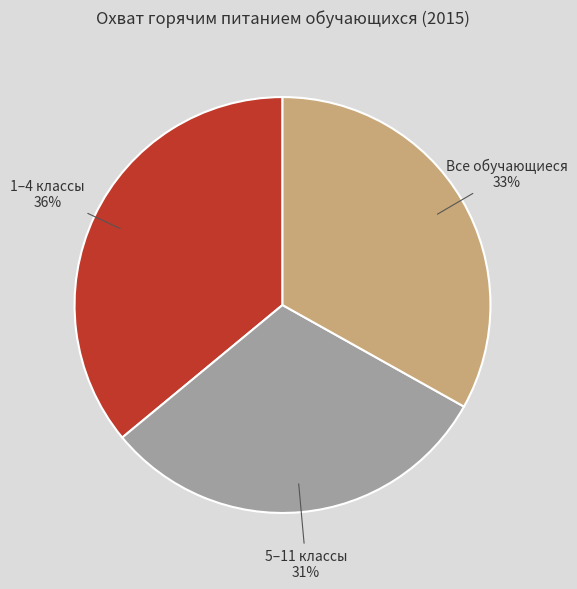

True or false: 1–4 классы accounts for 36% of the total.

True